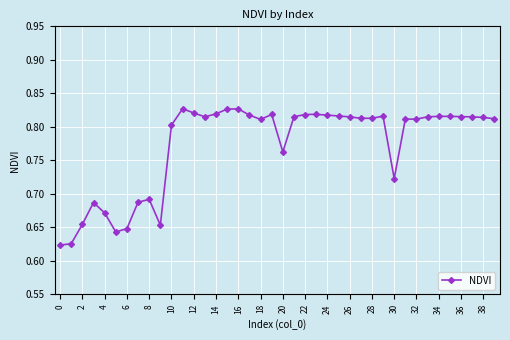

Count the values in the range 0 to 1.

40